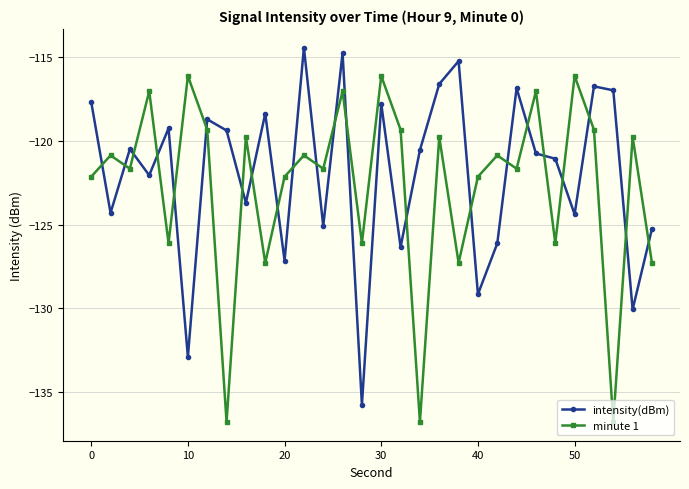

How many intersections are there between minute 1 and intensity(dBm)?

22